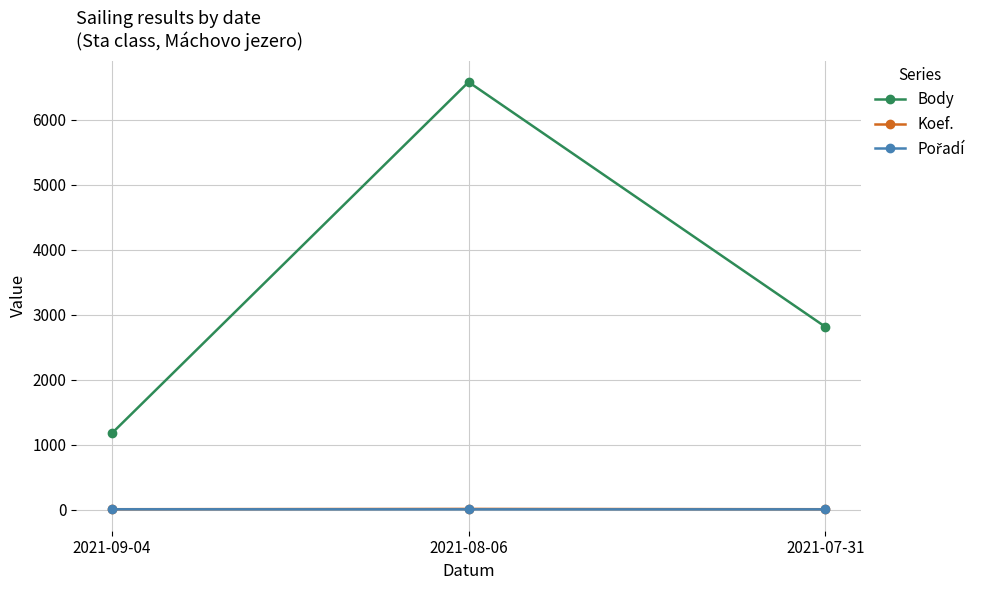

What is the lowest value of the Body series?

1176